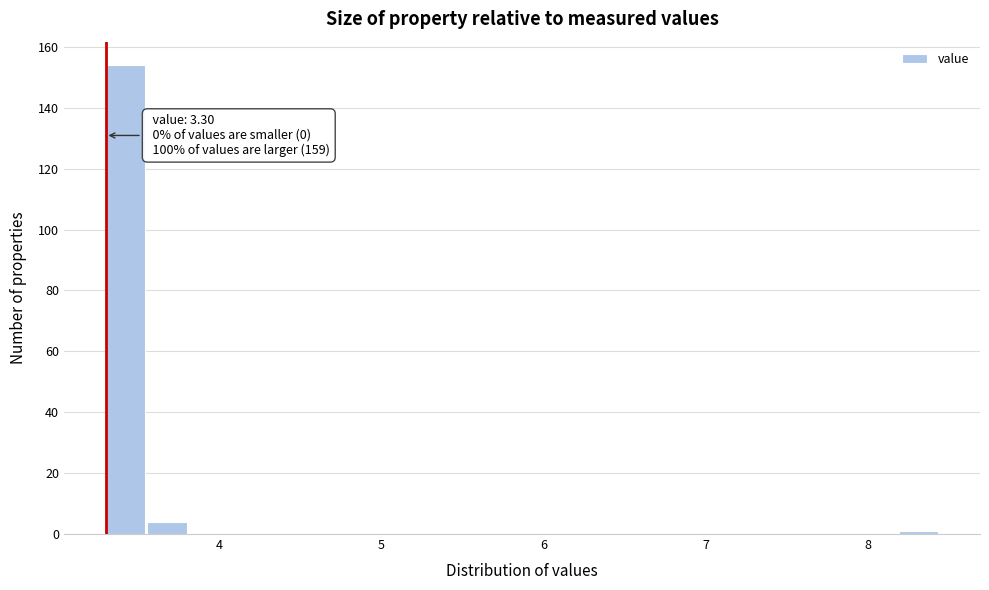

Read against the x-axis, roughly where is the centre of the tallest bar?

3.4